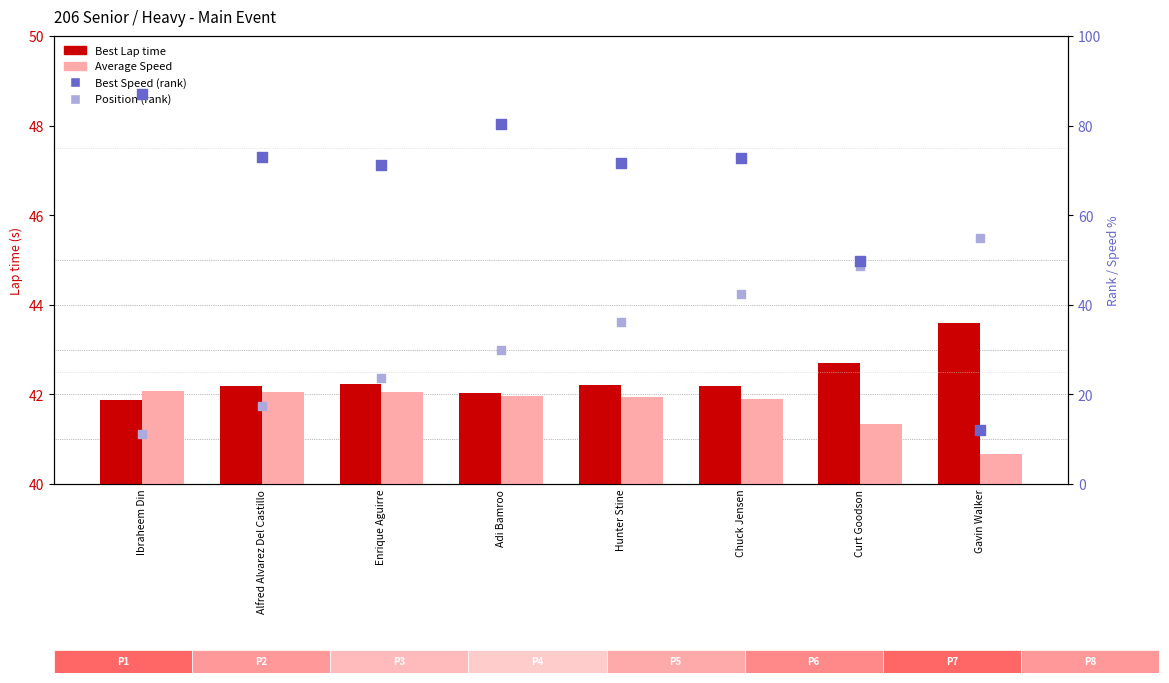

At how many categories does at least one series exceed 25?

8